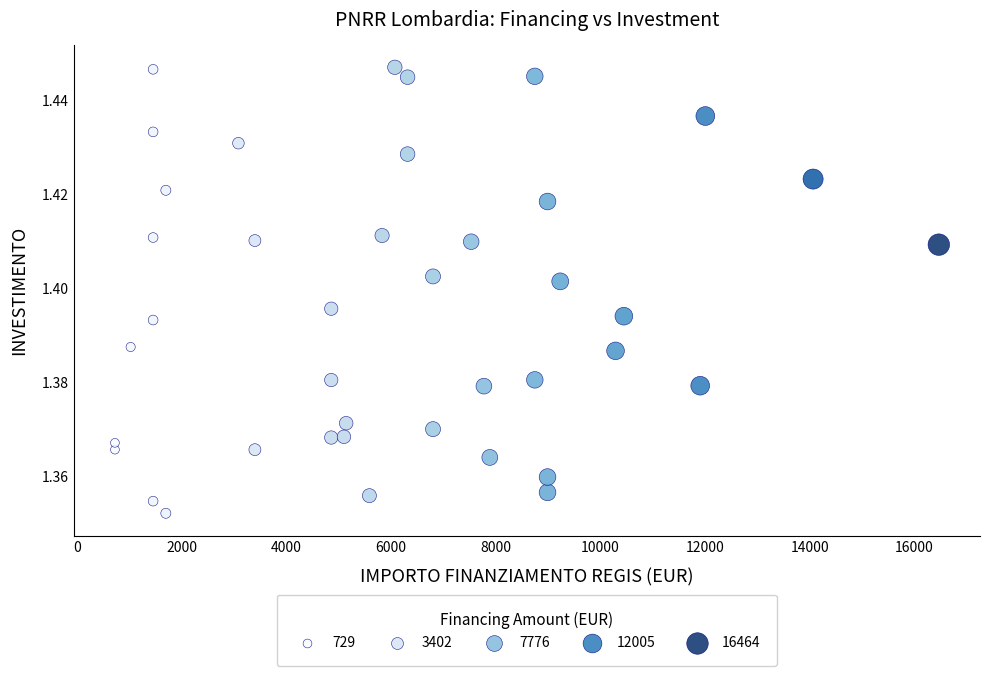

What is the range of X values (max minus min)?

15735.0